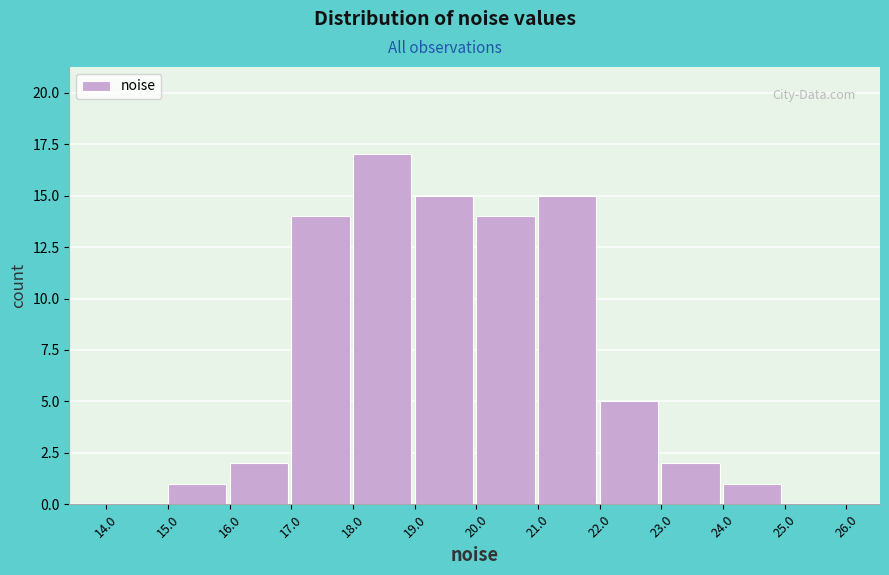

Over which range of the x-axis is the bar tallest?

18.0 to 19.0